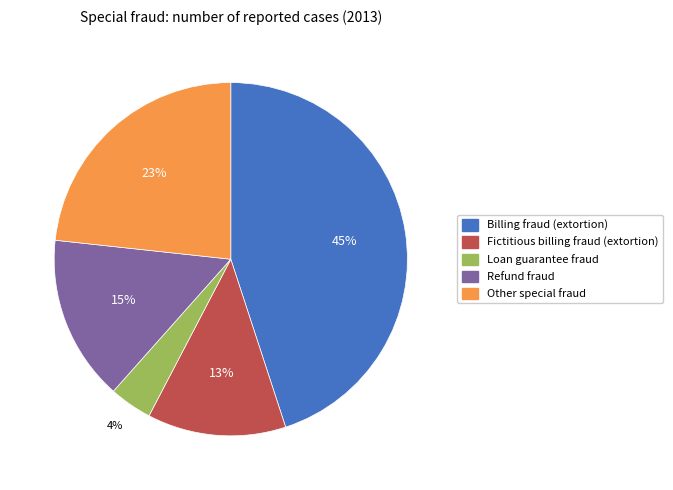

To the nearest percent, what is the difference between the Other special fraud and Refund fraud slice percentages?

8%